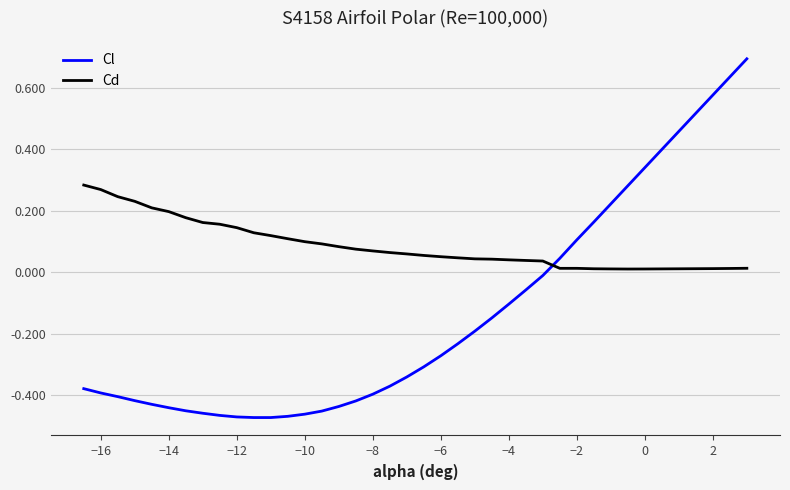

What is the highest value of the Cl series?

0.7